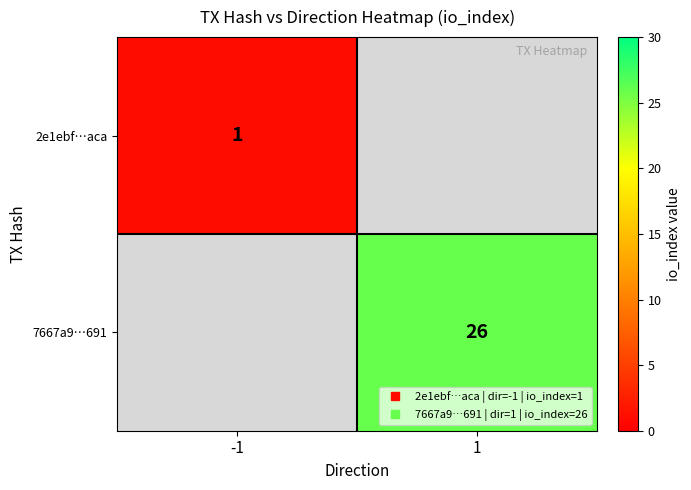

At -1, list the series in order from largest to smallest.

2e1ebf…aca, 7667a9…691